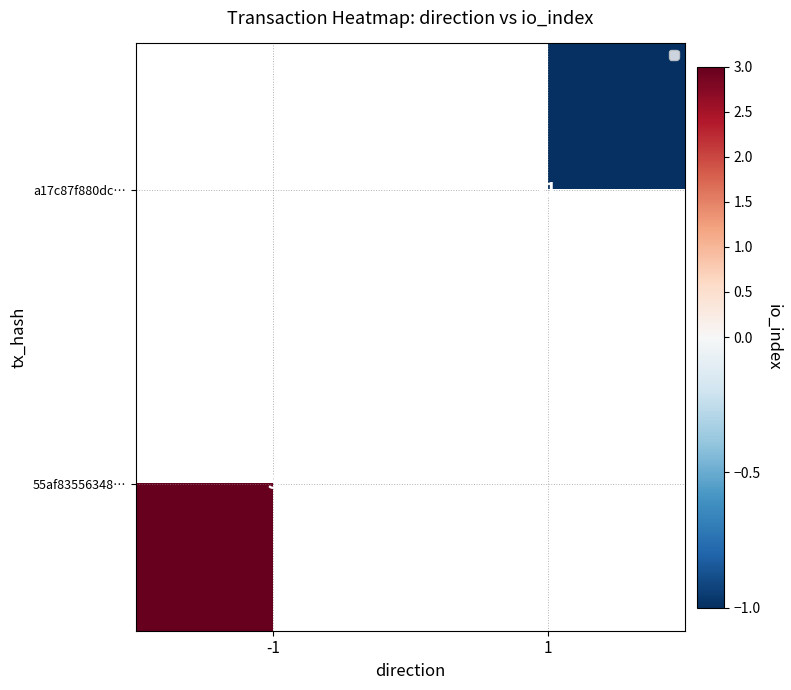

What is the greatest value displayed?

3